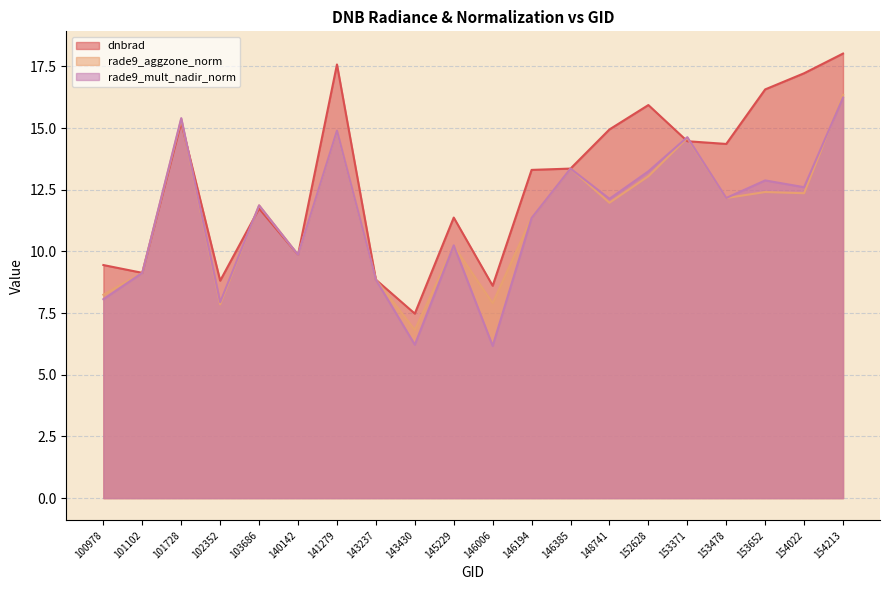

Does the chart display data point markers on the line(s)?

No